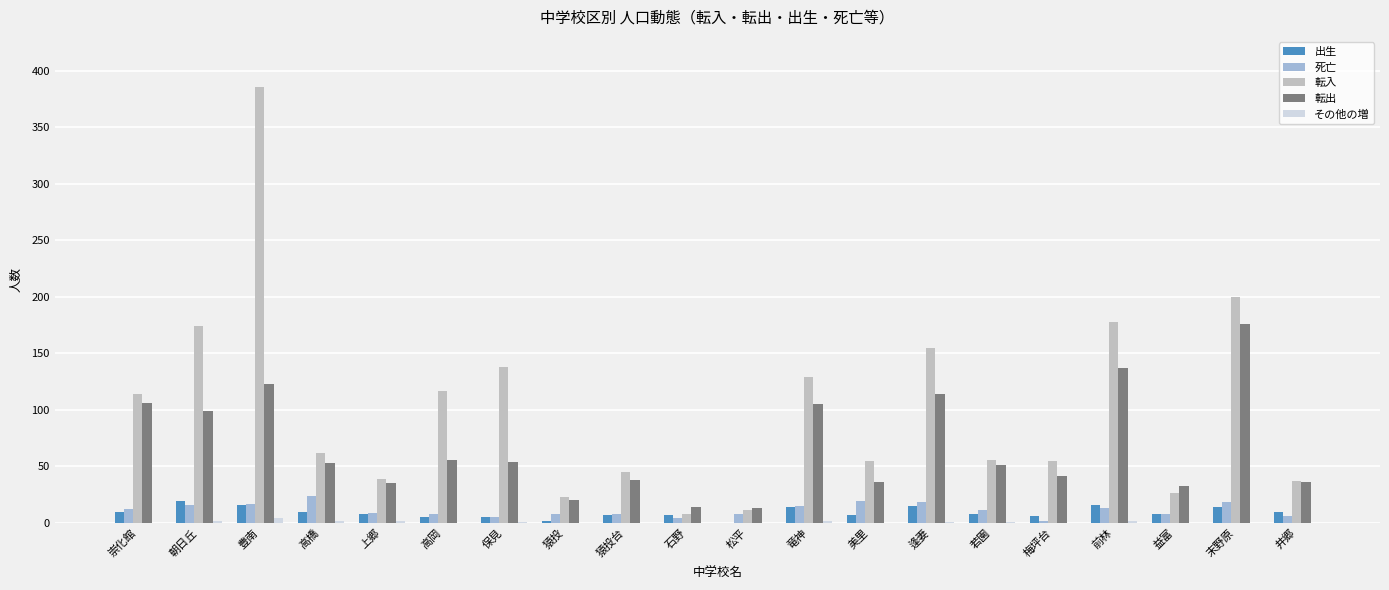

Which category has the highest value across all series?

豊南